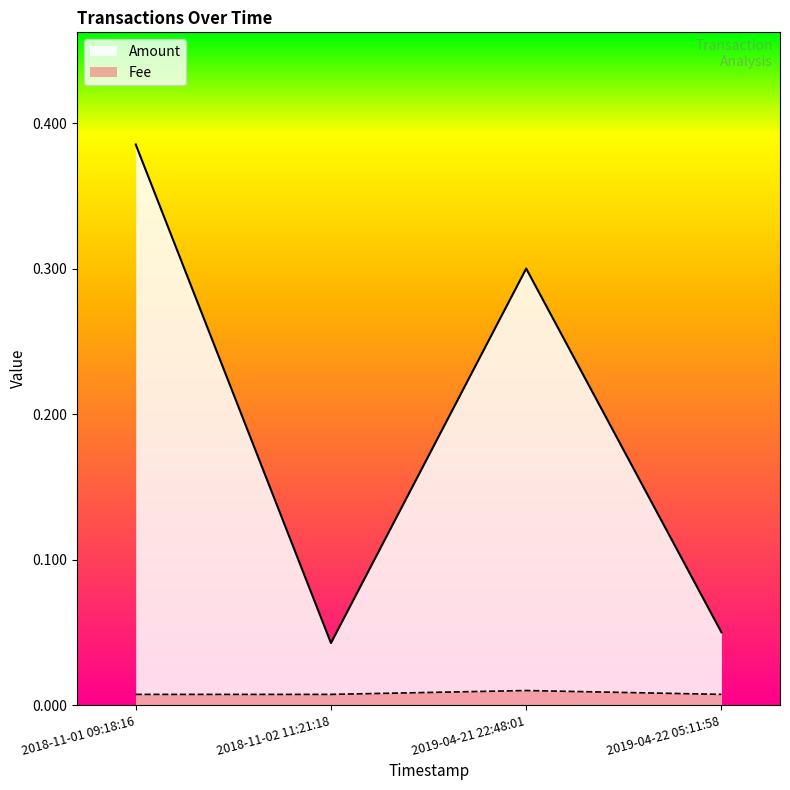

What is the greatest value displayed?

0.4